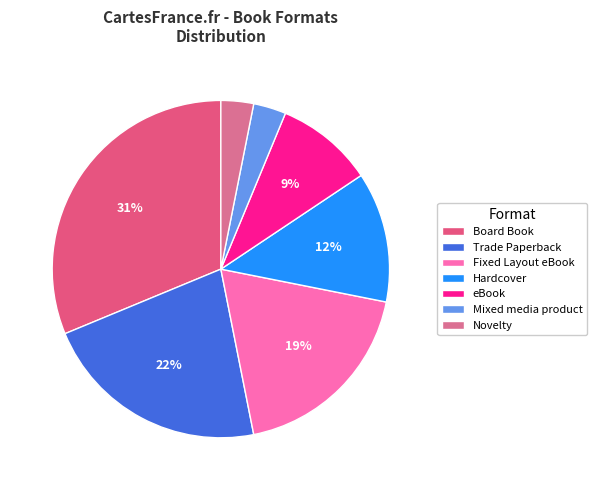

Count the number of slices in the pie.

7